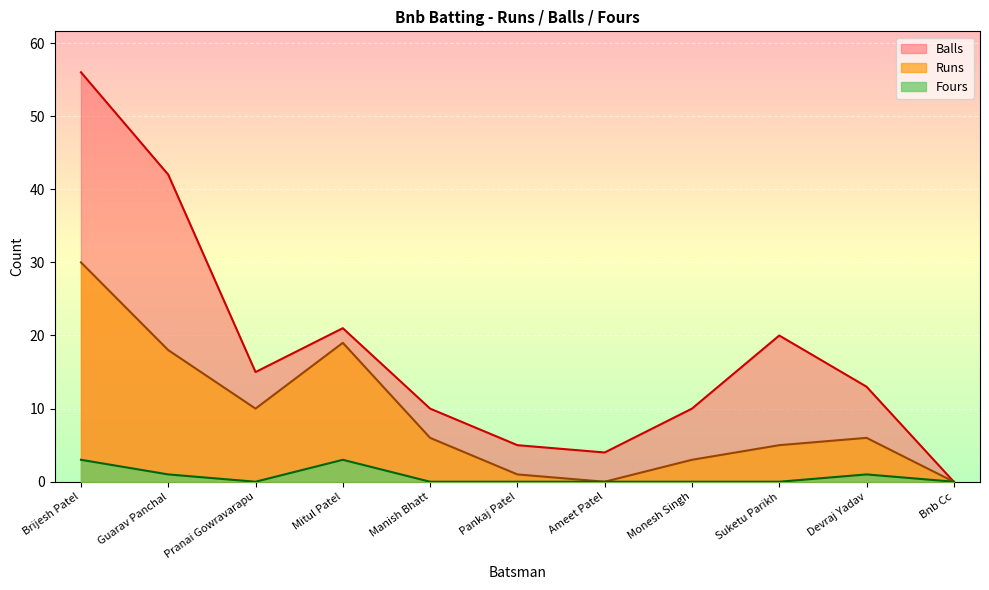

What is the maximum value shown in the chart?

56